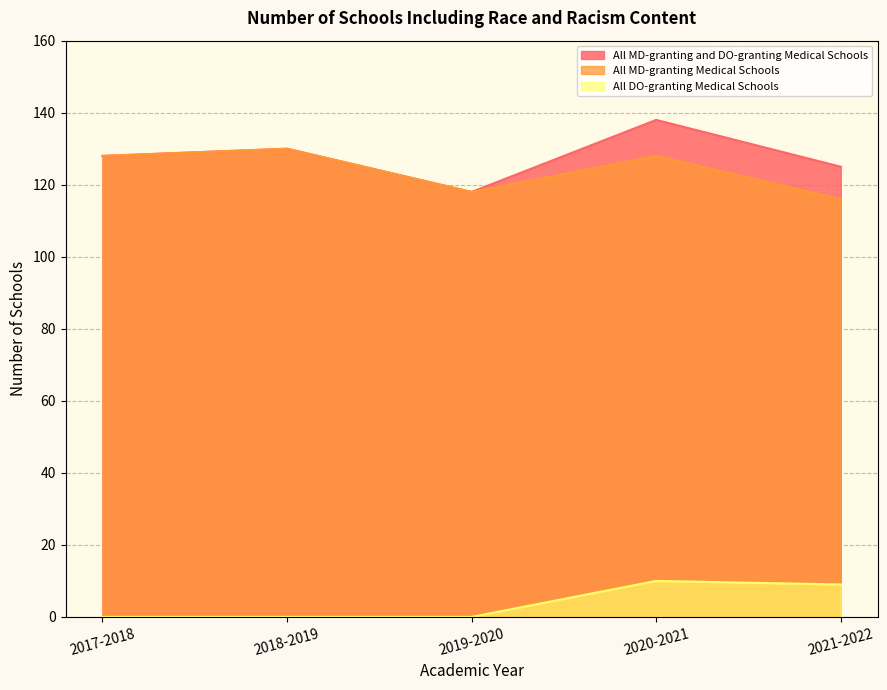

What is the approximate value of All DO-granting Medical Schools at 2020-2021, to the nearest 10?

10